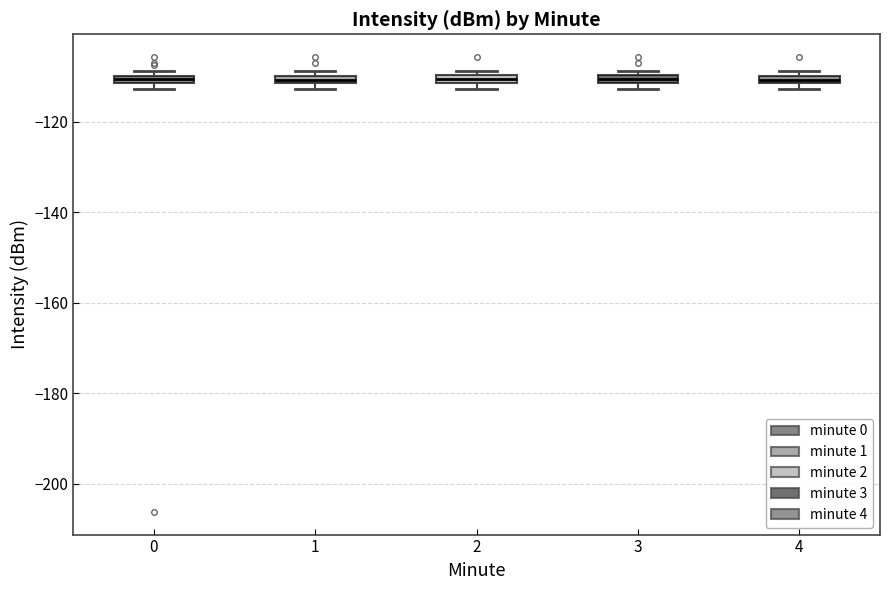

Where is the lower edge of the box at x = 1 on the y-axis? The values are not printed on the chart, so give them approximately, as read against the axis.

-112